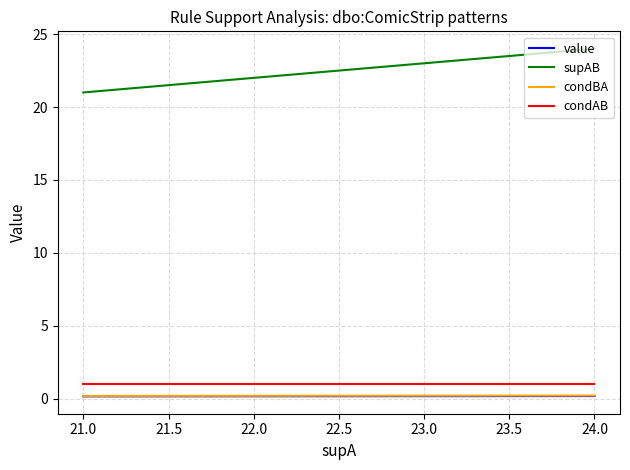

What is the average value of the condAB series?

1.0